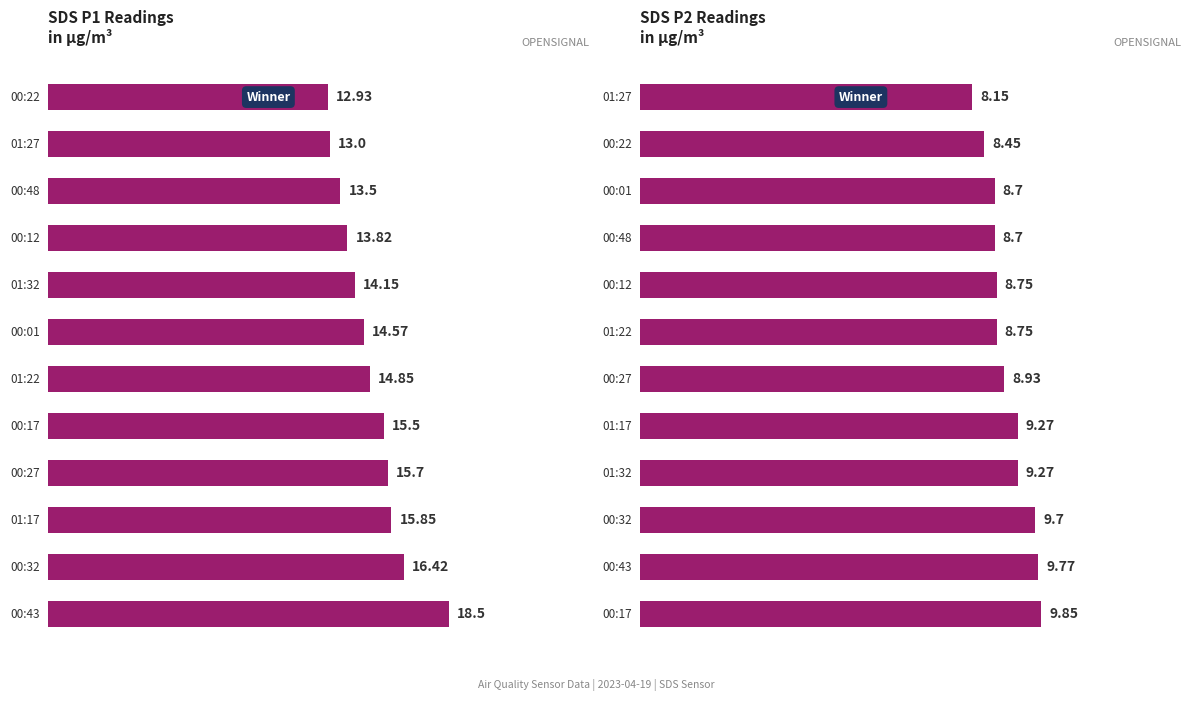

What is the value of the 11th bar from the left?

8.4